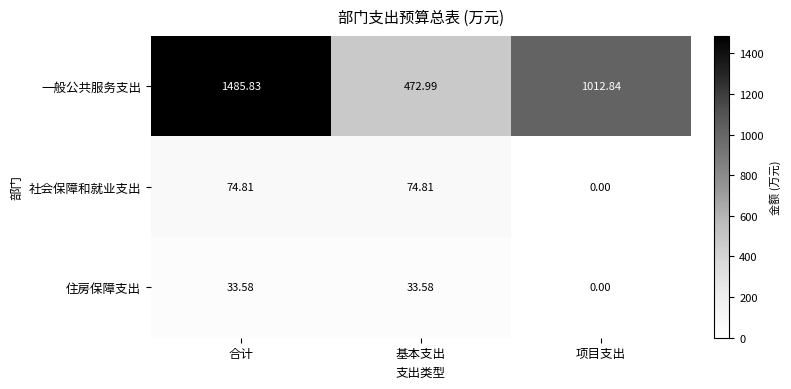

Which label corresponds to the smallest value in the chart?

项目支出